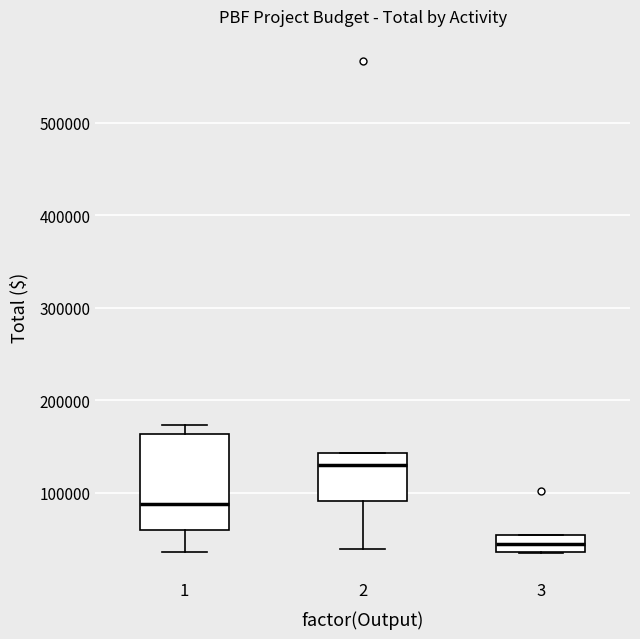

Which box is the tallest, from its lower edge to its upper edge?

1